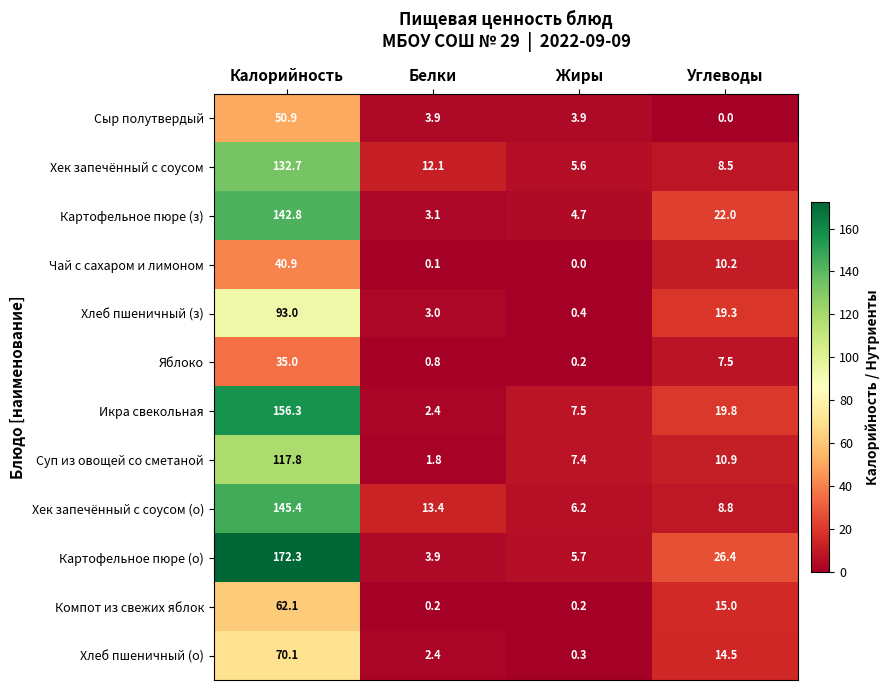

Count the number of categories in the chart.

4